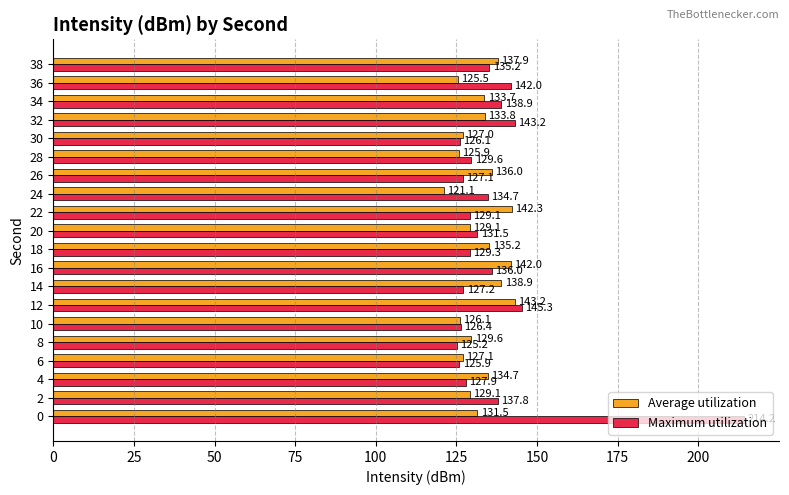

How many categories are shown in the chart?

20